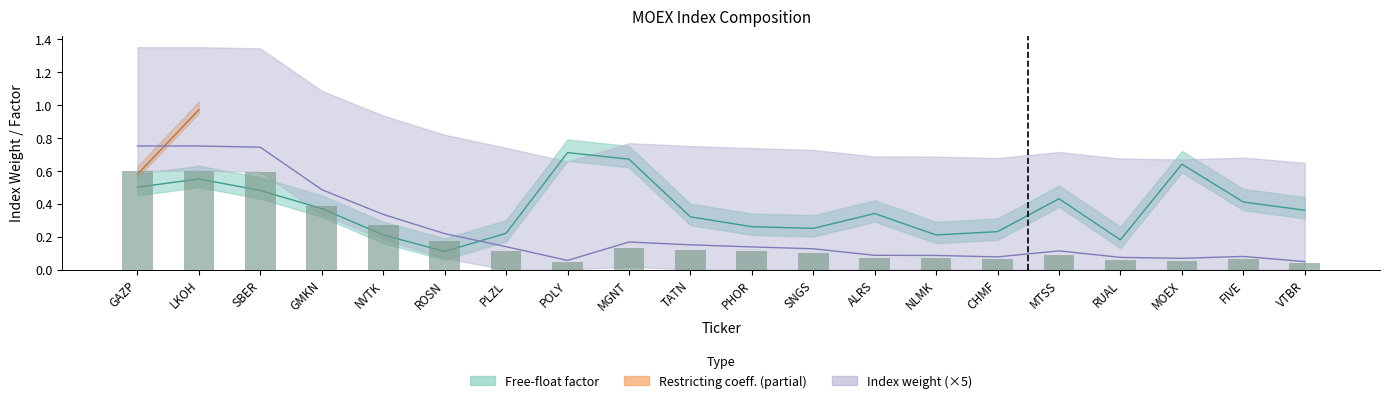

What is the sum of the Weight values at SBER and VTBR?

0.8